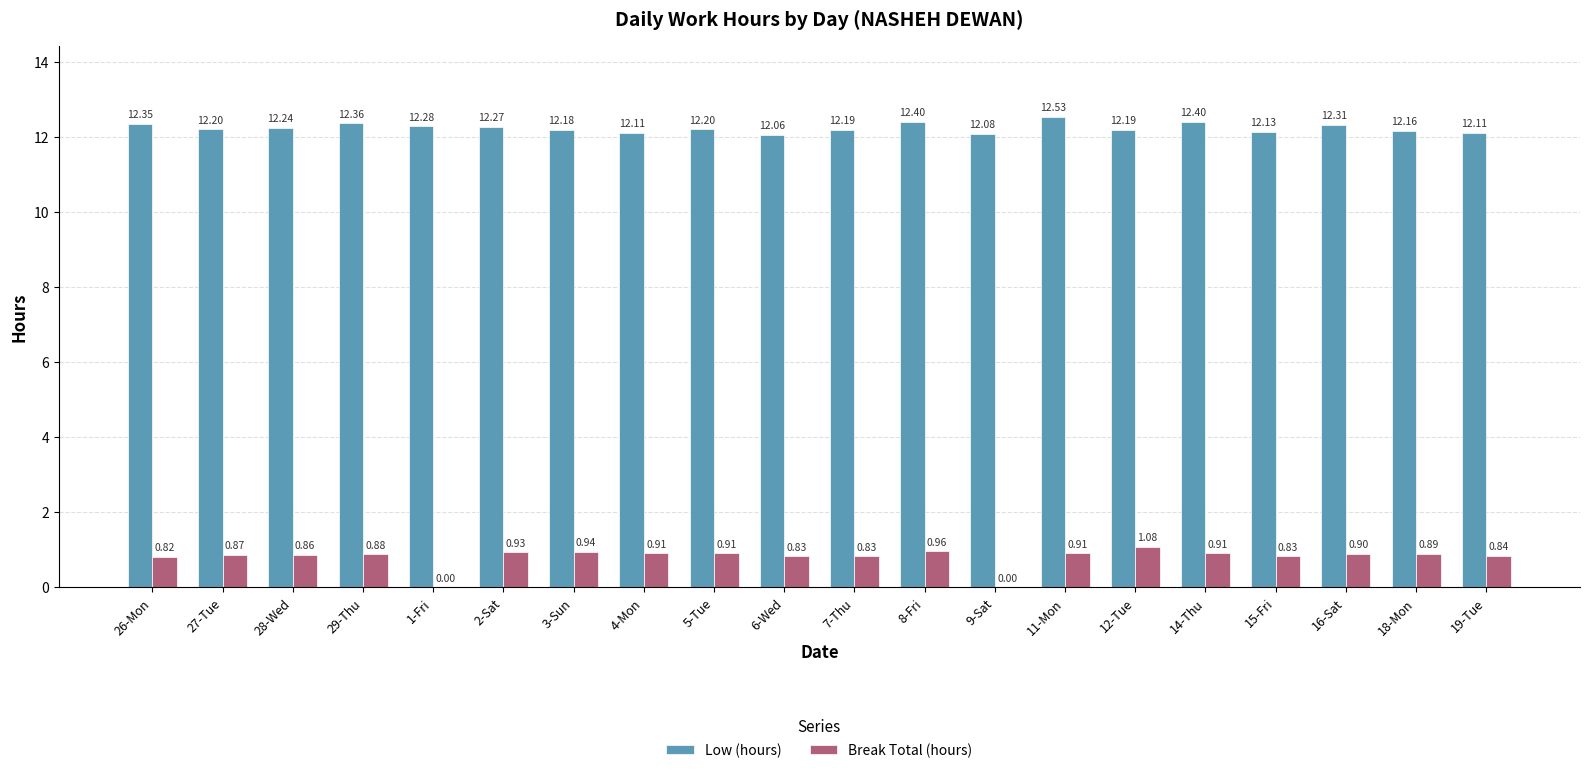

Which series changed the most between 8-Fri and 19-Tue?

Low (hours)